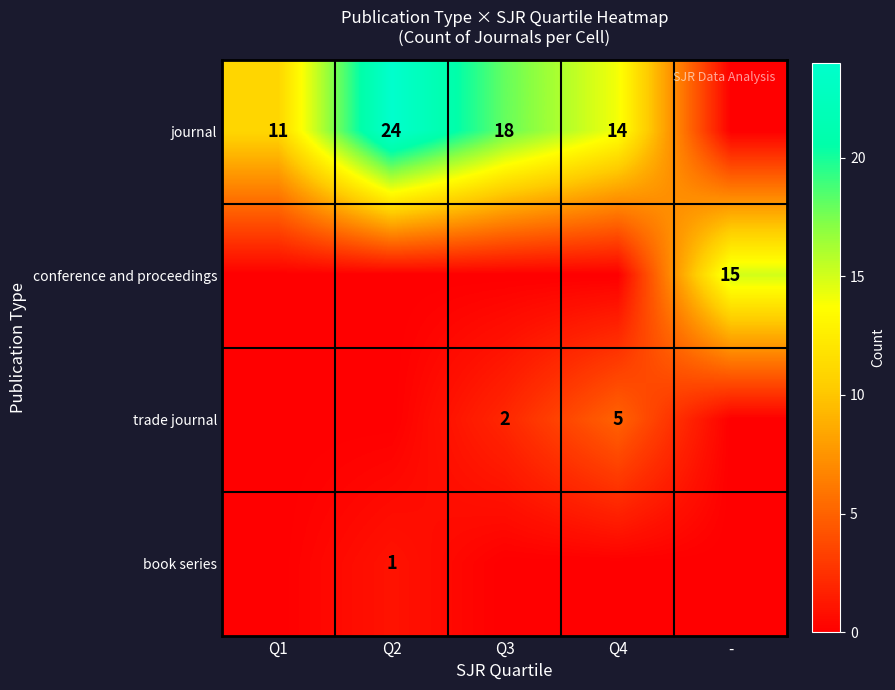

Between Q1 and -, which is larger?

Q1